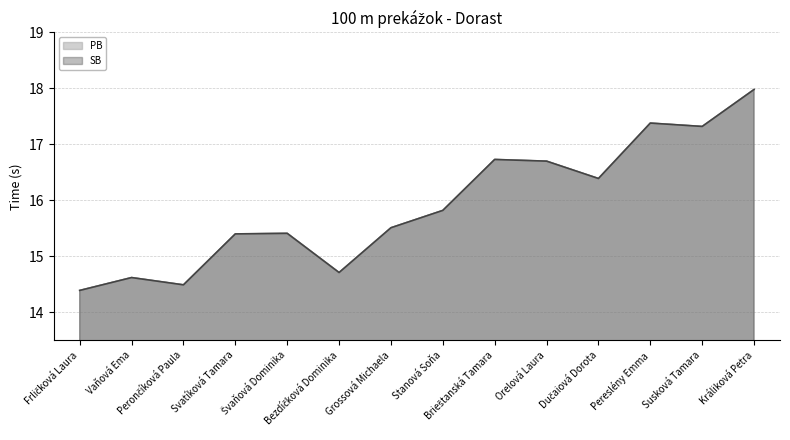

What is the difference between the maximum and minimum values in the PB series?

3.6